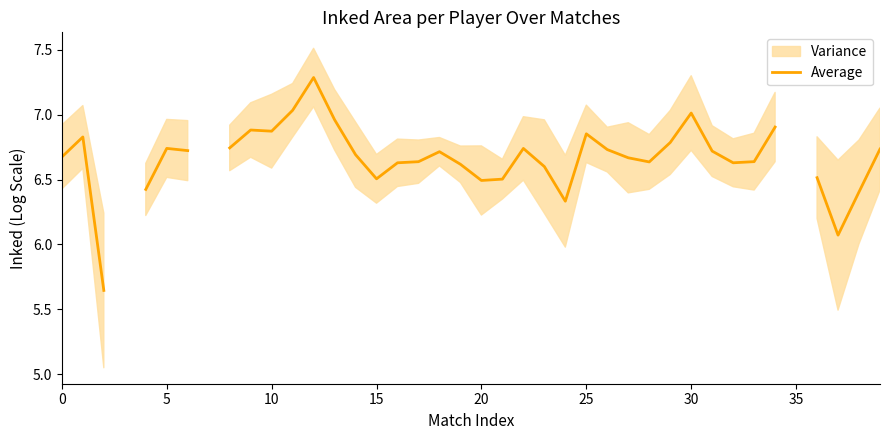

Is it true that the value at 29 is 9.4?

False